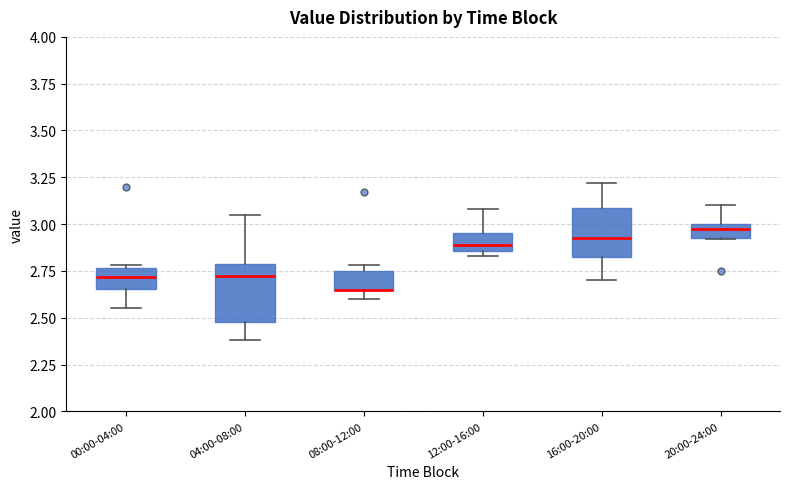

Which box is the tallest, from its lower edge to its upper edge?

04:00-08:00